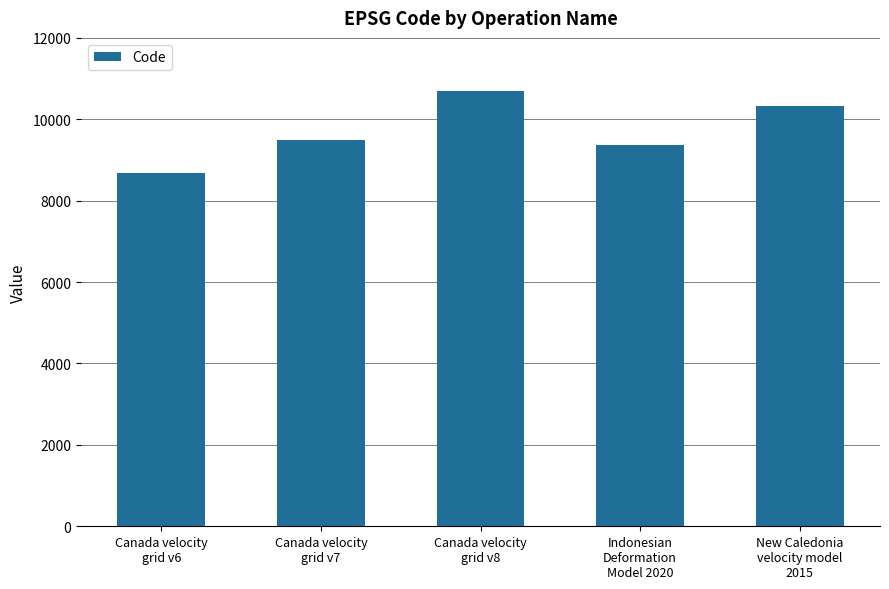

Are the bars horizontal?

No